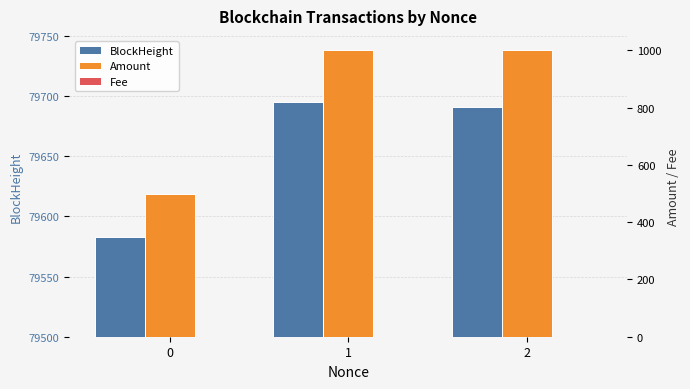

Which series has the largest range (max minus min)?

Amount